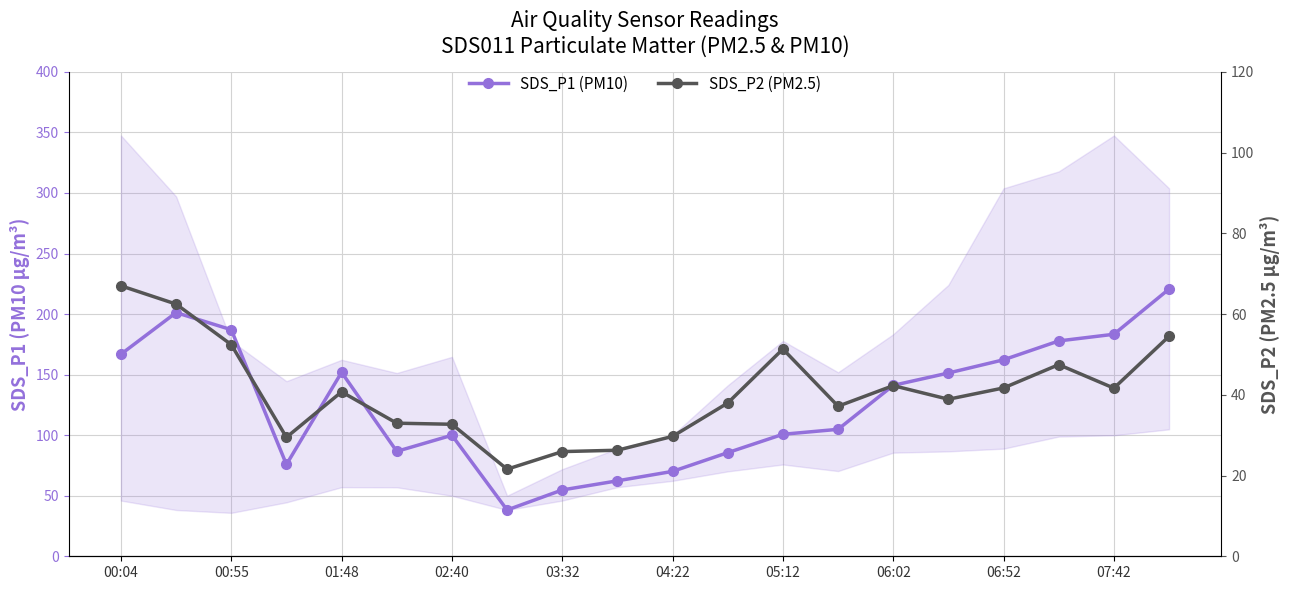

Where does the SDS_P1 (PM10) series first go above 141?

00:04